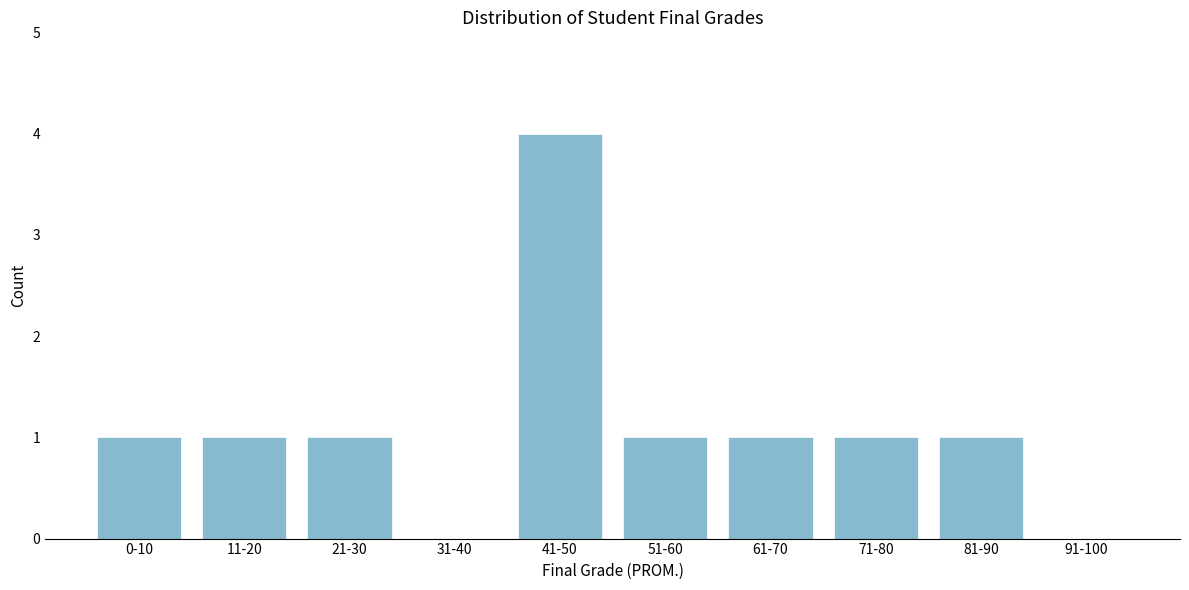

Reading left to right, transcribe all the data shown in this chart.

0-10=1	11-20=1	21-30=1	31-40=0	41-50=4	51-60=1	61-70=1	71-80=1	81-90=1	91-100=0